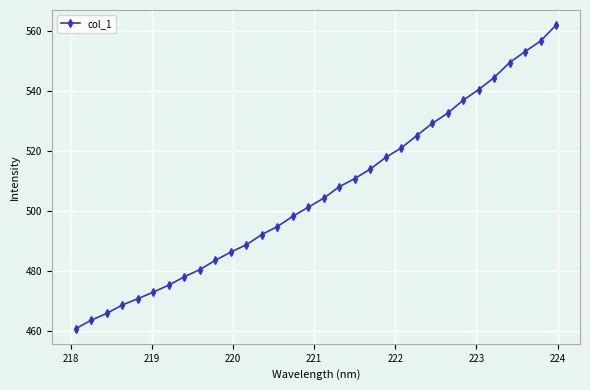

How many distinct data groups are displayed?

1